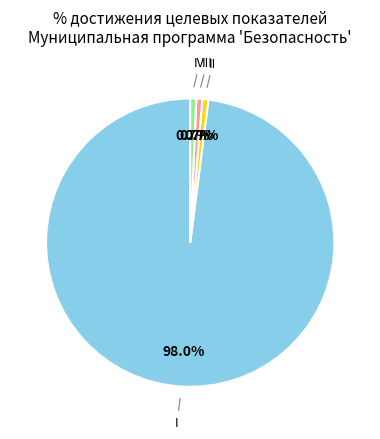

Does any single category account for the majority?

Yes